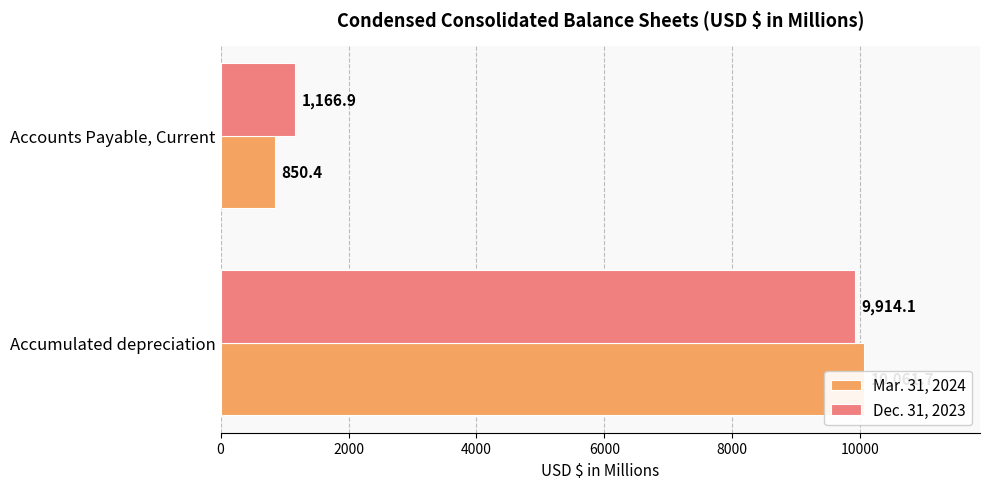

What is the maximum value for Mar. 31, 2024?

10061.7